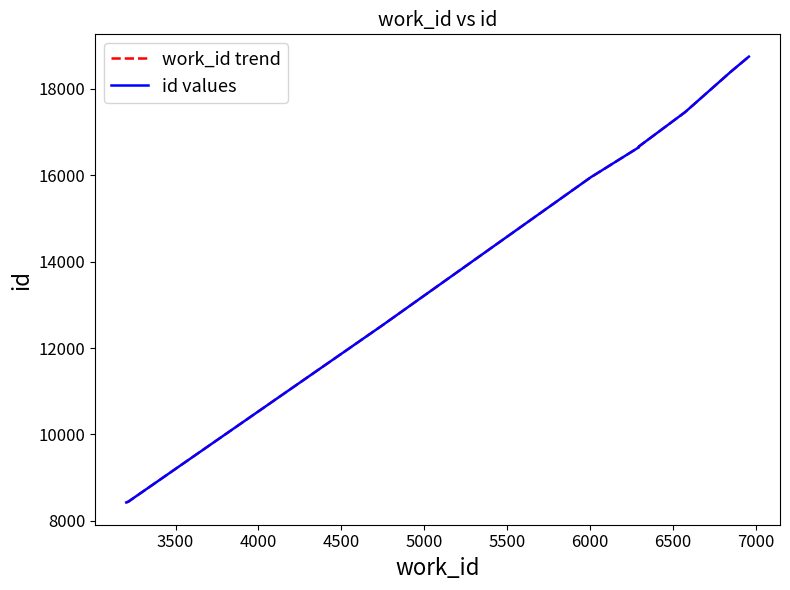

What is the sum of the work_id trend values at 6000 and 6500?

34124